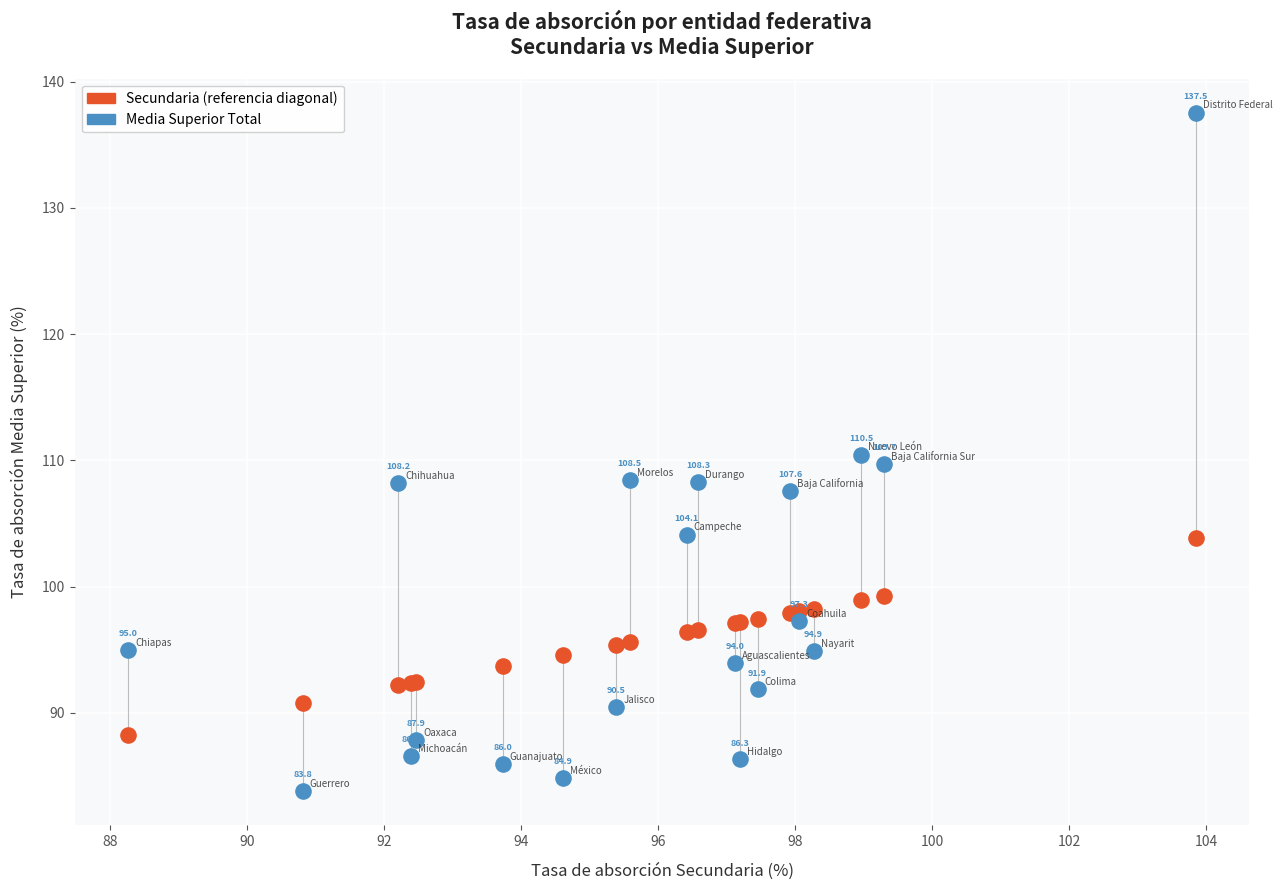

Across all series, what Y value is closest to 110?

109.7